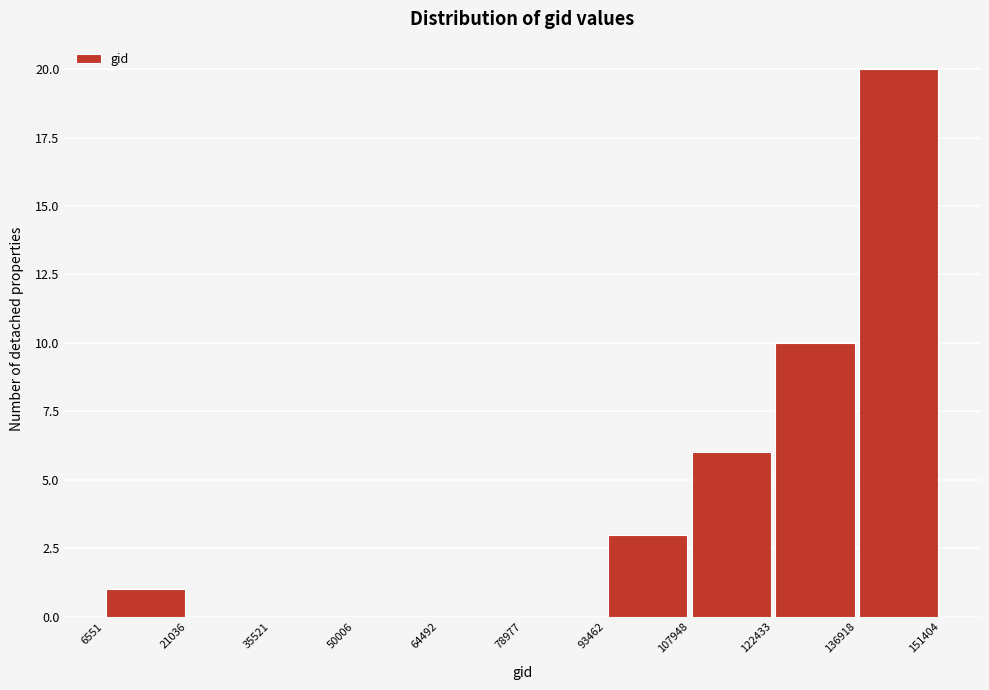

Reading left to right, list every bar in this chart as the range it spans on the x-axis followed by its height. The values are not printed on the chart, so give them approximately, as read against the axis.

6551 to 21036: 1
21036 to 35521: 0
35521 to 50006: 0
50006 to 64492: 0
64492 to 78977: 0
78977 to 93462: 0
93462 to 107948: 3
107948 to 122433: 6
122433 to 136918: 10
136918 to 151404: 20